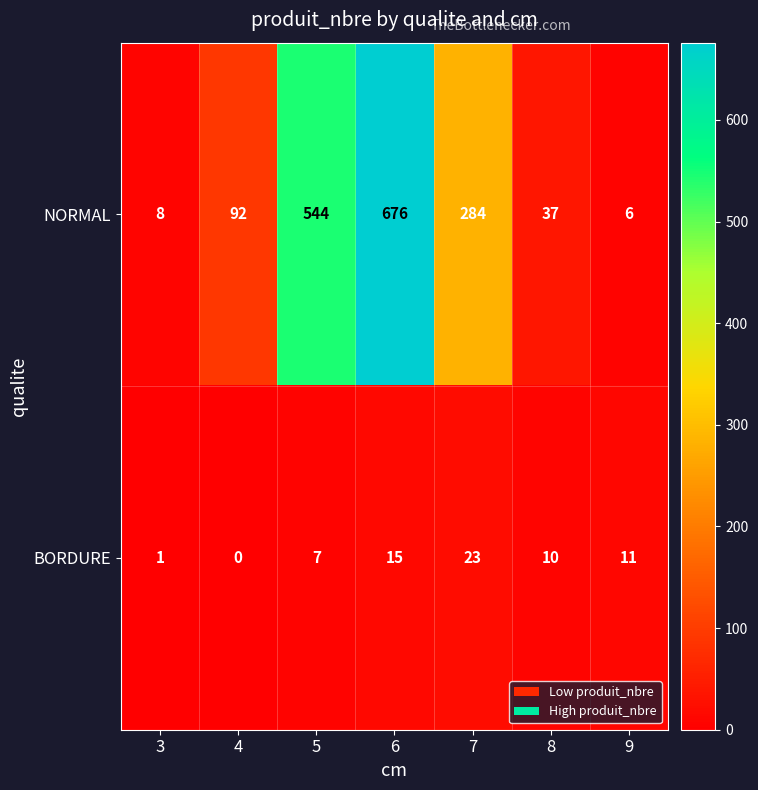

Reading left to right, what are all the values shown in this chart?

NORMAL: 3=8	4=92	5=544	6=676	7=284	8=37	9=6
BORDURE: 3=1	4=0	5=7	6=15	7=23	8=10	9=11